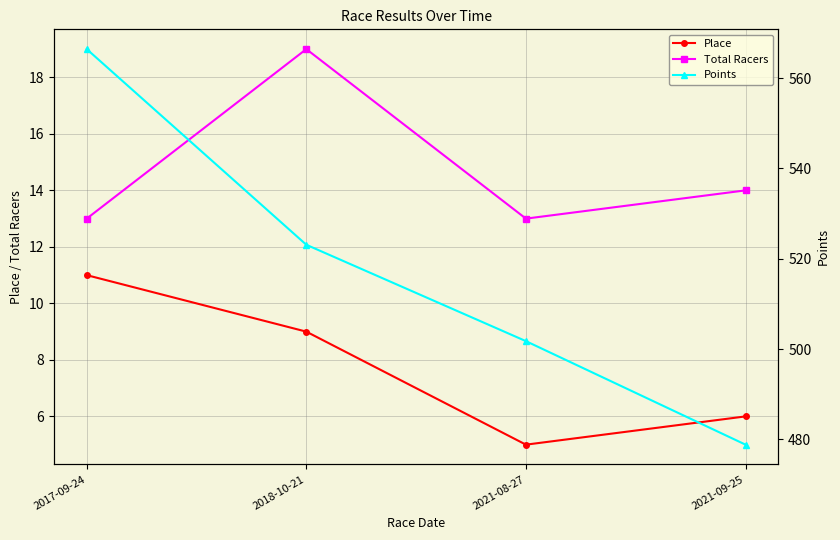

True or false: Place has more than 2 points higher than both neighbors.

False